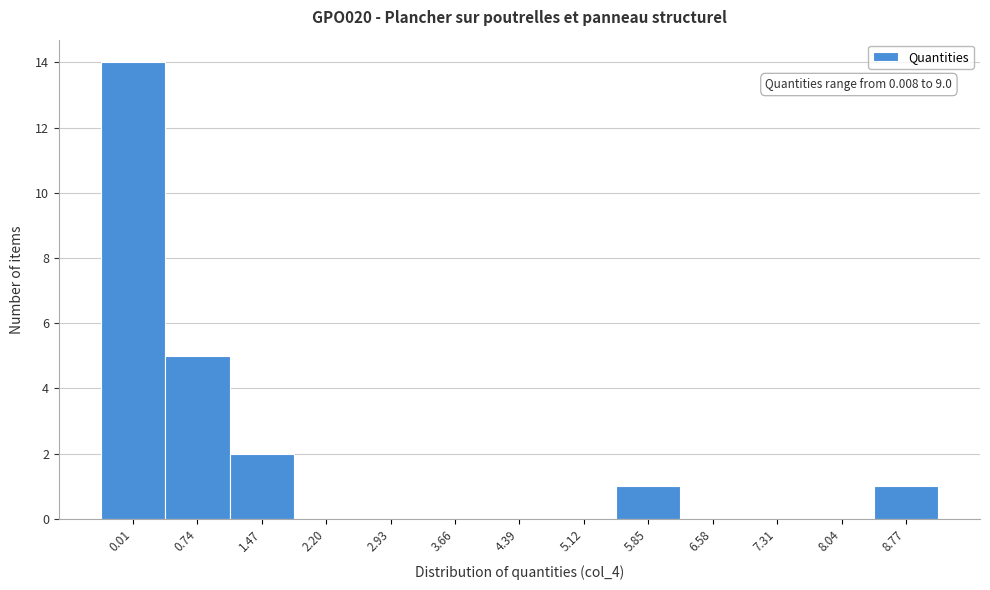

Reading left to right, transcribe all the data shown in this chart.

0.01=14	0.74=5	1.47=2	2.20=0	2.93=0	3.66=0	4.39=0	5.12=0	5.85=1	6.58=0	7.31=0	8.04=0	8.77=1